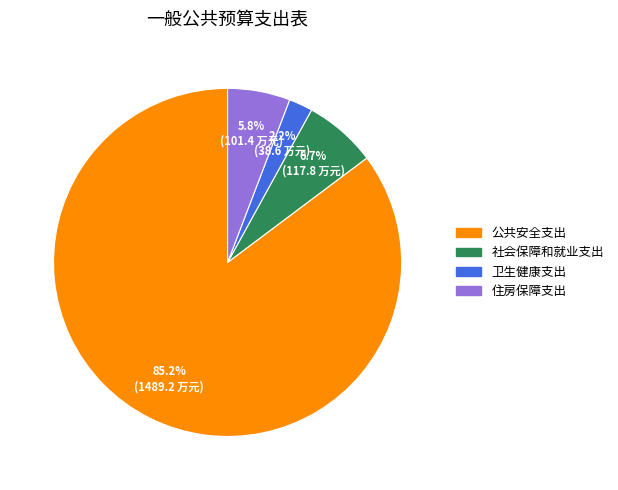

Approximately how many times larger is the value at 社会保障和就业支出 compared to 卫生健康支出?

3.0